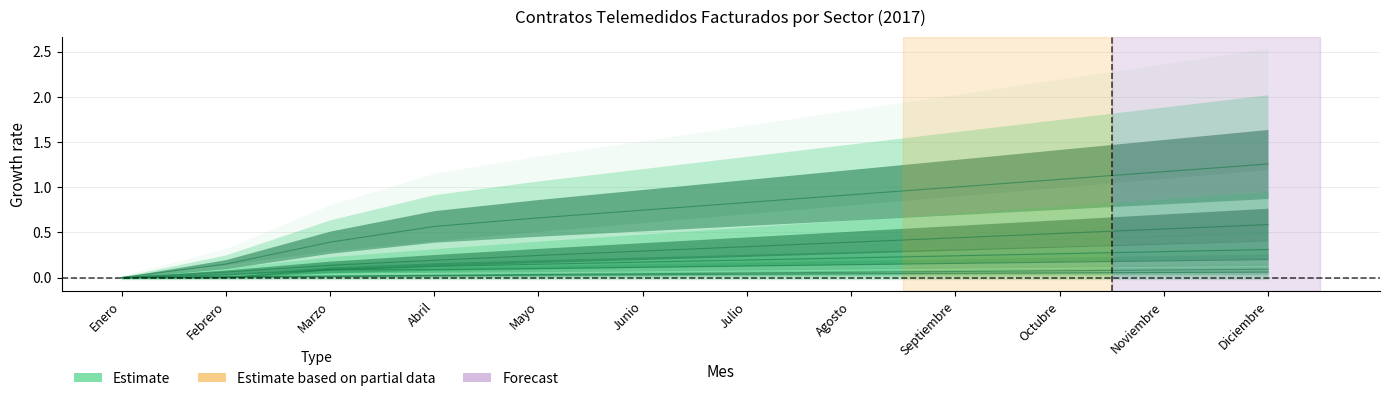

Reading left to right, extract all data points from this chart.

Sector Distrito Sur: 0.0	0.0	0.0	0.0	0.0	0.0	0.0	0.0	0.0	0.1	0.1	0.1
Sector Distrito Norte: 0.0	0.0	0.0	0.0	0.0	0.0	0.1	0.1	0.1	0.1	0.1	0.1
Sector Noroeste: 0.0	0.0	0.1	0.1	0.1	0.1	0.1	0.1	0.2	0.2	0.2	0.2
Sector San Cristóbal: 0.0	0.1	0.4	0.6	0.7	0.7	0.8	0.9	1.0	1.1	1.2	1.3
Sector Villa Altagracia: 0.0	0.0	0.1	0.1	0.1	0.2	0.2	0.2	0.2	0.3	0.3	0.3
Sector Baní: 0.0	0.1	0.1	0.2	0.2	0.3	0.3	0.4	0.4	0.5	0.5	0.6